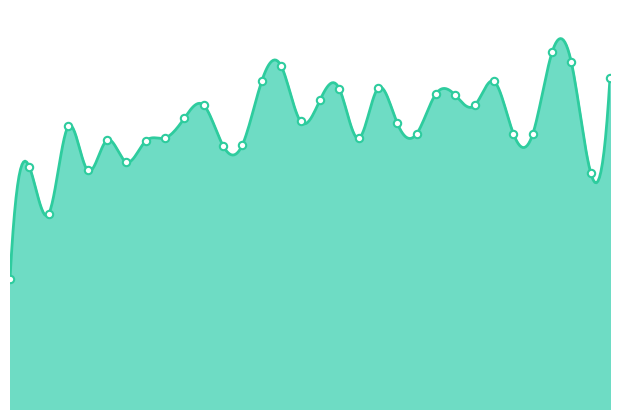

What is the change in value from 220.5444 to 223.5987?

+0.2